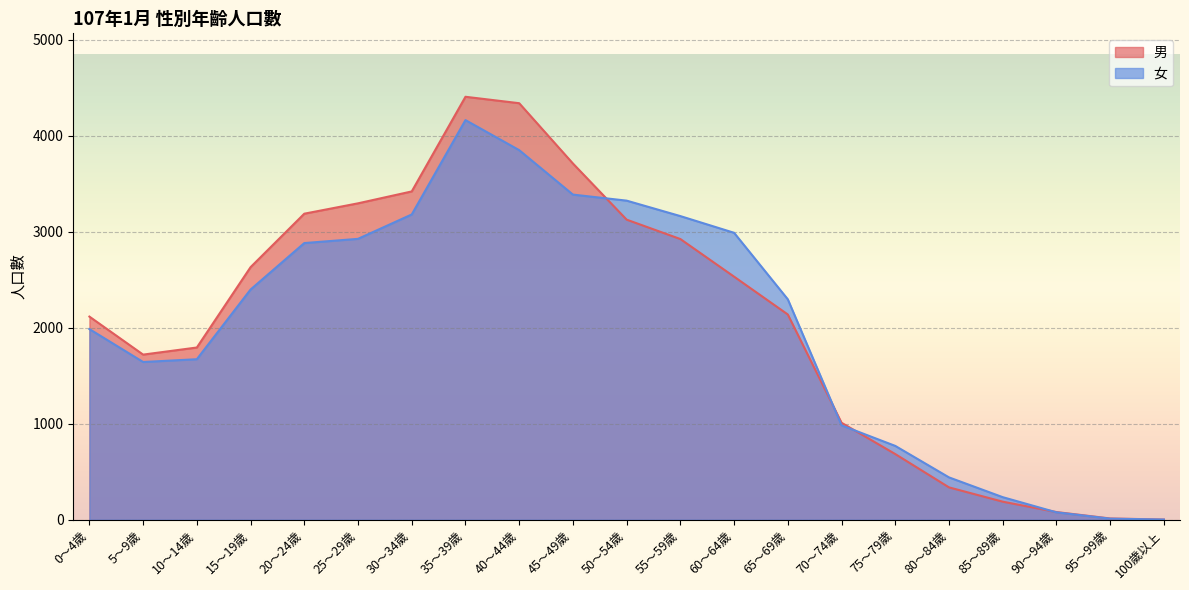

True or false: 男 has more than 2 interior local peaks.

False